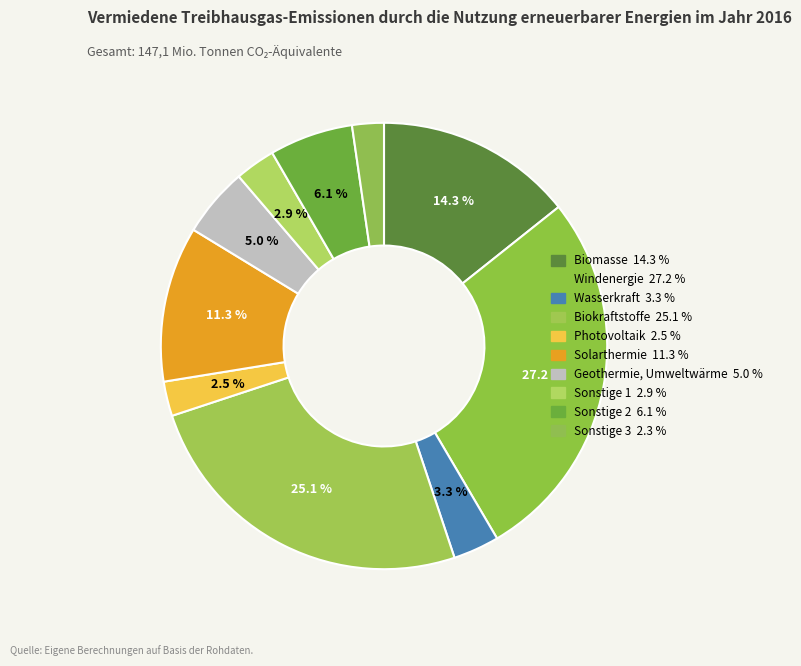

Count the number of slices in the pie.

10